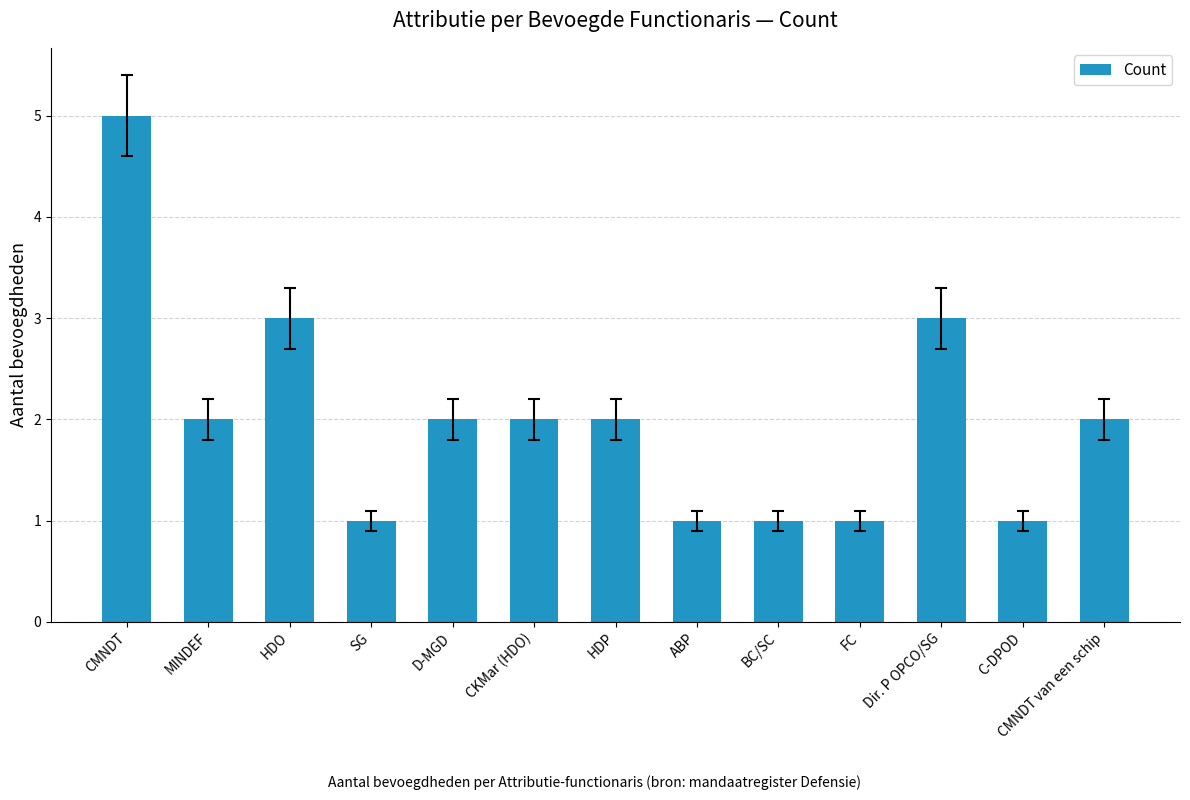

Is it true that the value at MINDEF is 4?

False